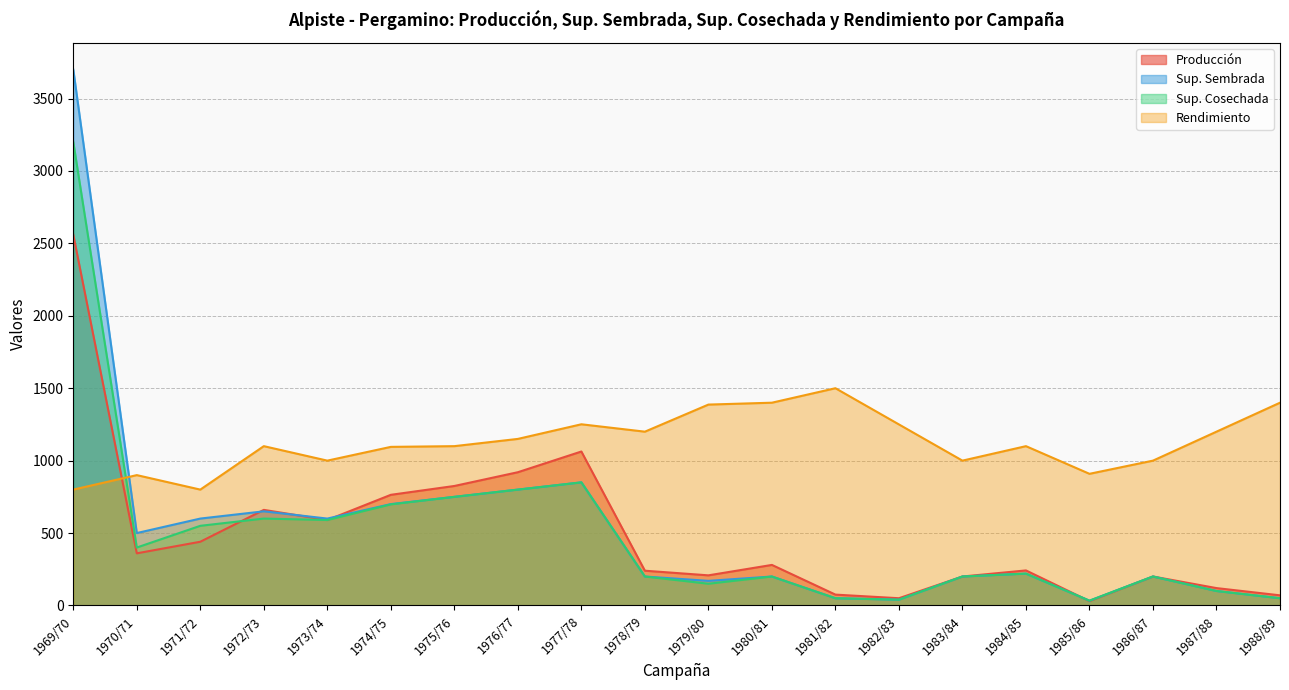

How many intersections are there between Rendimiento and Sup. Cosechada?

1